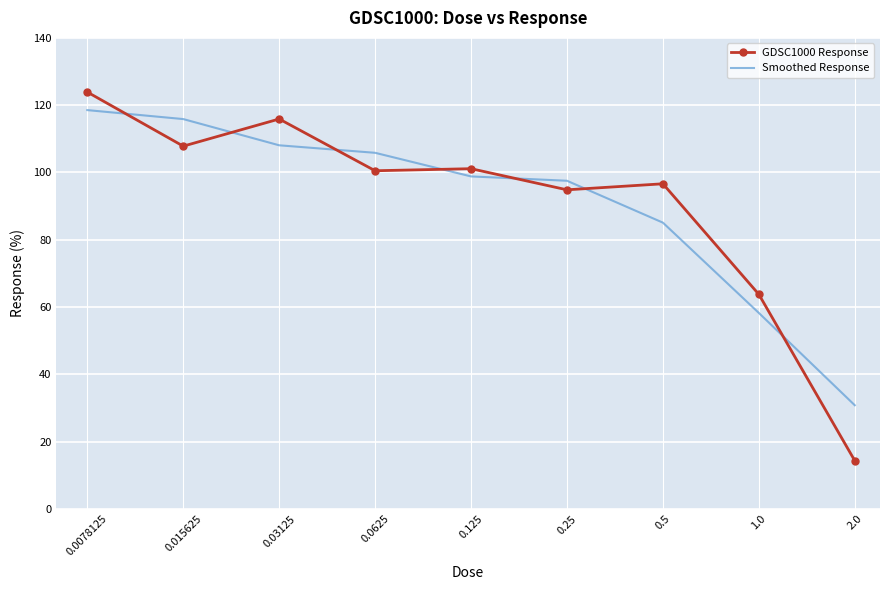

What is the difference between the maximum and minimum values in the Smoothed Response series?

87.7